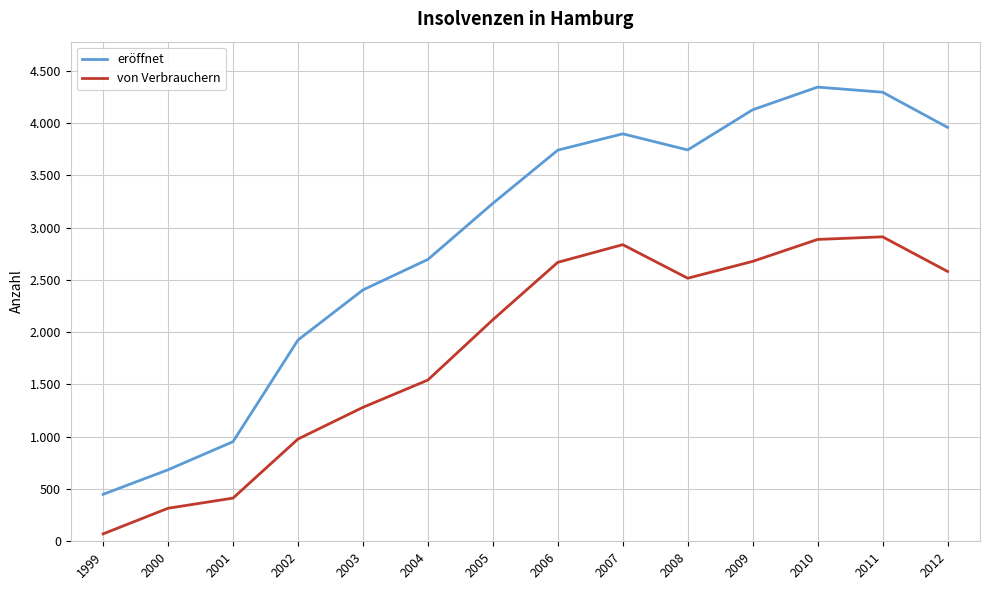

True or false: eröffnet and von Verbrauchern cross at least once.

False